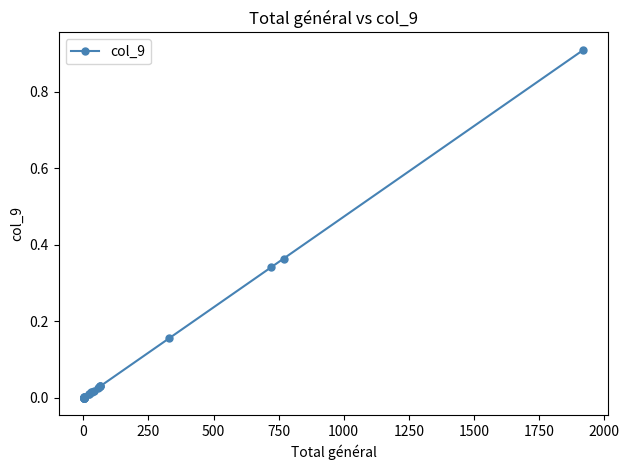

How many lines are shown in the chart?

1